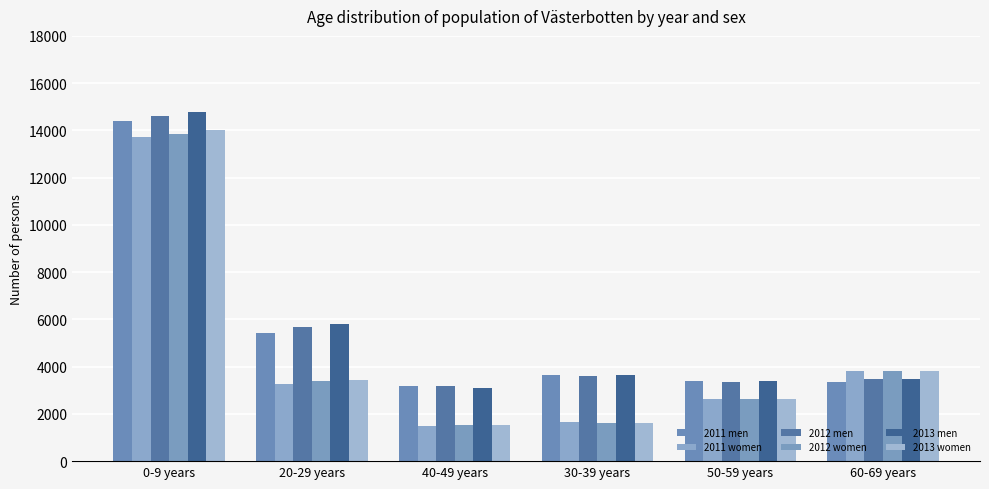

Which series changed the most between 20-29 years and 30-39 years?

2013 men